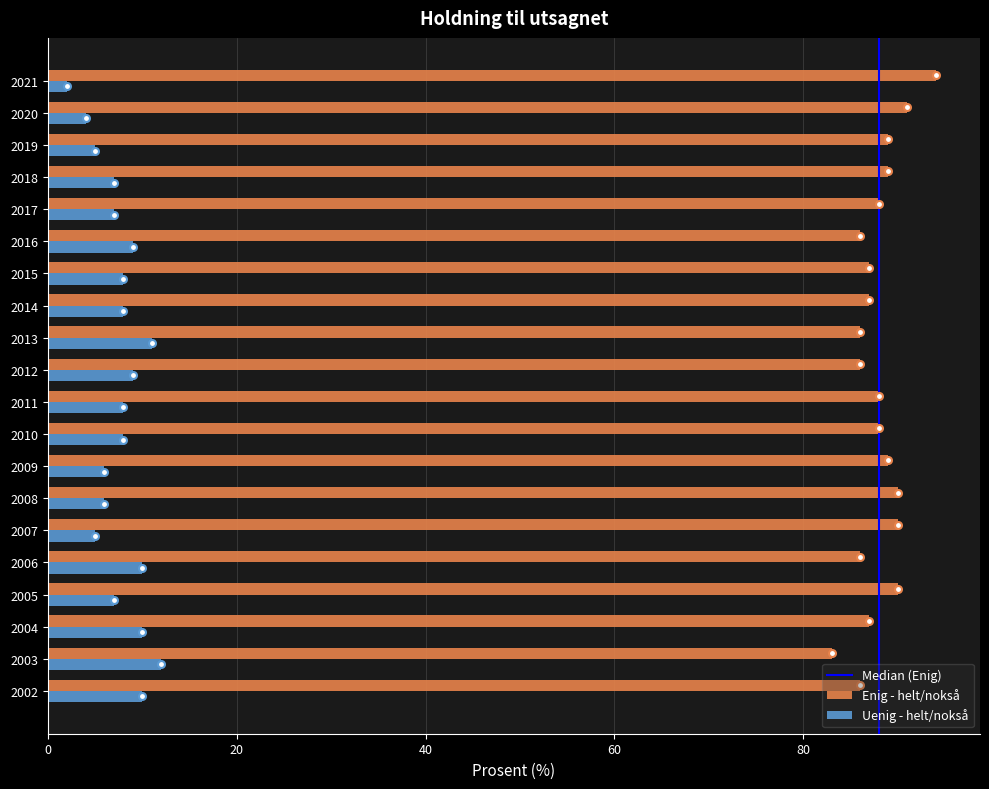

At 2012, list the series in order from smallest to largest.

Uenig - helt/nokså, Enig - helt/nokså